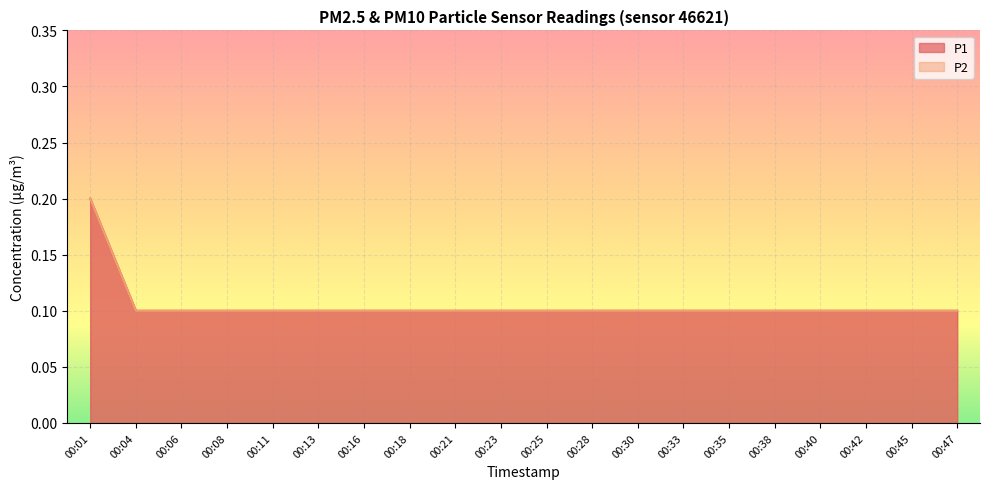

How many lines are shown in the chart?

2